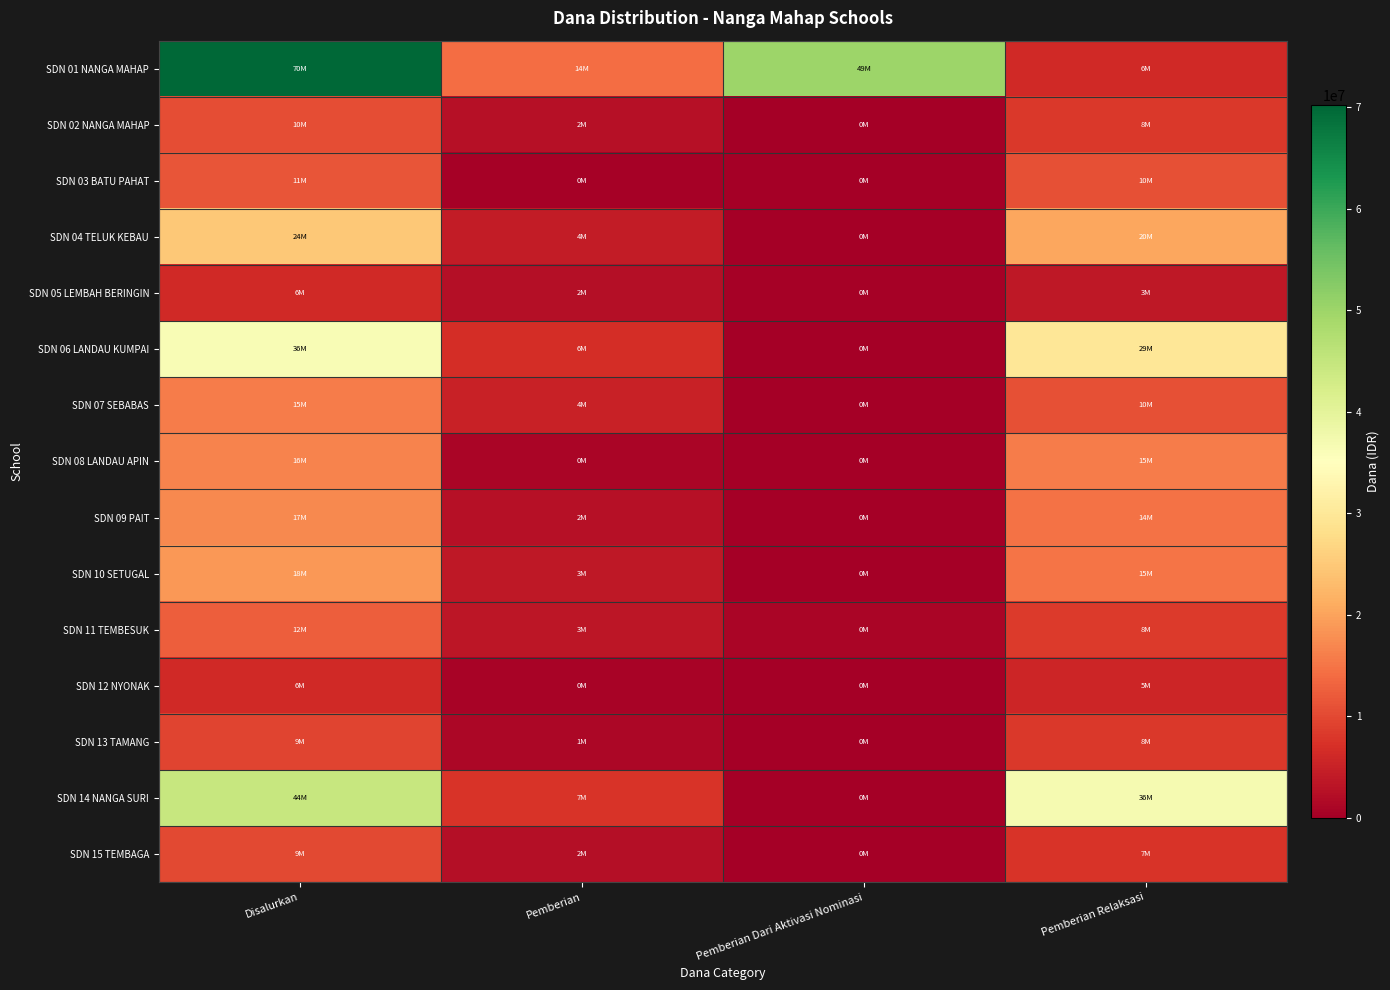

Reading left to right, extract all data points from this chart.

SDN 01 NANGA MAHAP: Disalurkan=70200000	Pemberian=14175000	Pemberian Dari Aktivasi Nominasi=49950000	Pemberian Relaksasi=6075000
SDN 02 NANGA MAHAP: Disalurkan=10575000	Pemberian=2475000	Pemberian Dari Aktivasi Nominasi=0	Pemberian Relaksasi=8100000
SDN 03 BATU PAHAT: Disalurkan=11250000	Pemberian=450000	Pemberian Dari Aktivasi Nominasi=0	Pemberian Relaksasi=10800000
SDN 04 TELUK KEBAU: Disalurkan=24750000	Pemberian=4275000	Pemberian Dari Aktivasi Nominasi=0	Pemberian Relaksasi=20475000
SDN 05 LEMBAH BERINGIN: Disalurkan=6300000	Pemberian=2250000	Pemberian Dari Aktivasi Nominasi=450000	Pemberian Relaksasi=3600000
SDN 06 LANDAU KUMPAI: Disalurkan=36450000	Pemberian=6750000	Pemberian Dari Aktivasi Nominasi=0	Pemberian Relaksasi=29700000
SDN 07 SEBABAS: Disalurkan=15750000	Pemberian=4950000	Pemberian Dari Aktivasi Nominasi=0	Pemberian Relaksasi=10800000
SDN 08 LANDAU APIN: Disalurkan=16650000	Pemberian=900000	Pemberian Dari Aktivasi Nominasi=0	Pemberian Relaksasi=15750000
SDN 09 PAIT: Disalurkan=17100000	Pemberian=2475000	Pemberian Dari Aktivasi Nominasi=0	Pemberian Relaksasi=14625000
SDN 10 SETUGAL: Disalurkan=18675000	Pemberian=3600000	Pemberian Dari Aktivasi Nominasi=0	Pemberian Relaksasi=15075000
SDN 11 TEMBESUK: Disalurkan=12600000	Pemberian=3375000	Pemberian Dari Aktivasi Nominasi=900000	Pemberian Relaksasi=8325000
SDN 12 NYONAK: Disalurkan=6300000	Pemberian=675000	Pemberian Dari Aktivasi Nominasi=0	Pemberian Relaksasi=5625000
SDN 13 TAMANG: Disalurkan=9450000	Pemberian=1350000	Pemberian Dari Aktivasi Nominasi=0	Pemberian Relaksasi=8100000
SDN 14 NANGA SURI: Disalurkan=44550000	Pemberian=7650000	Pemberian Dari Aktivasi Nominasi=0	Pemberian Relaksasi=36900000
SDN 15 TEMBAGA: Disalurkan=9900000	Pemberian=2250000	Pemberian Dari Aktivasi Nominasi=0	Pemberian Relaksasi=7650000